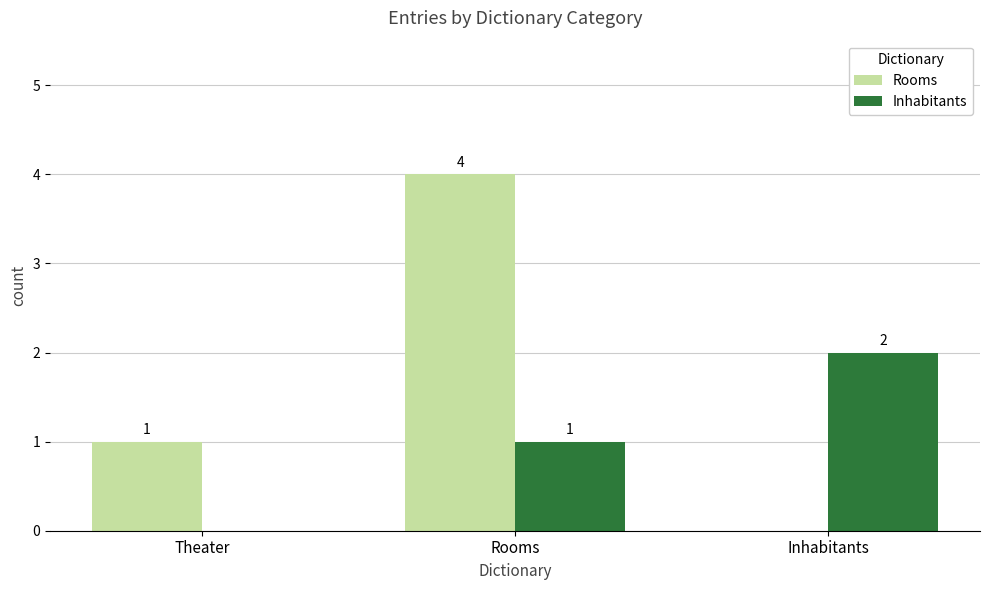

What is the maximum value shown in the chart?

4